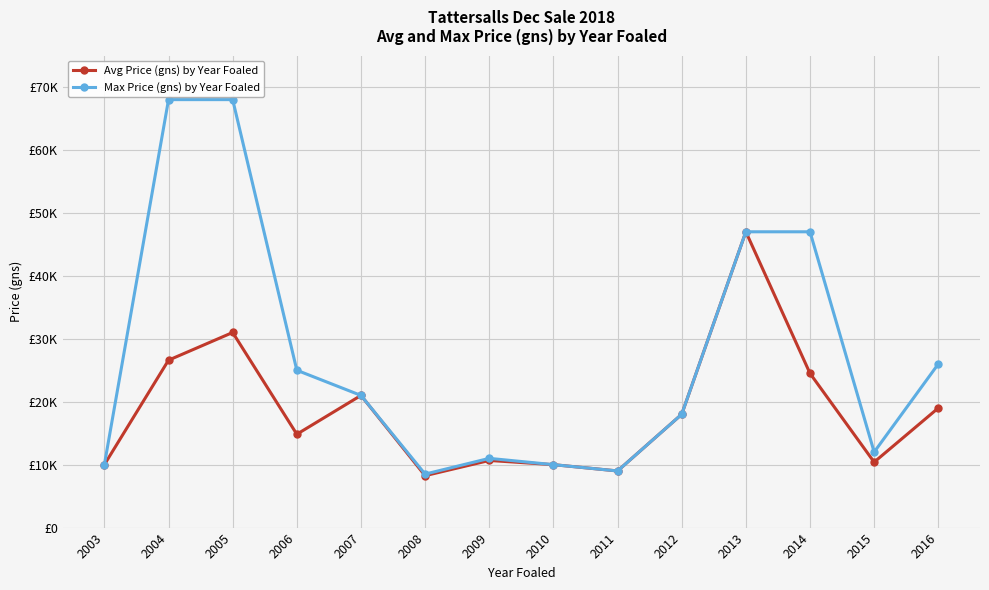

What is the difference between the Avg Price (gns) by Year Foaled values at 2015 and 2011?

1400